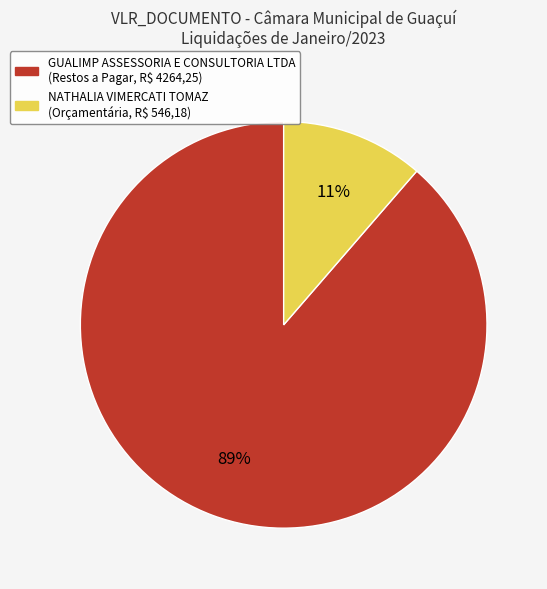

To the nearest percent, what is the average slice percentage?

50%